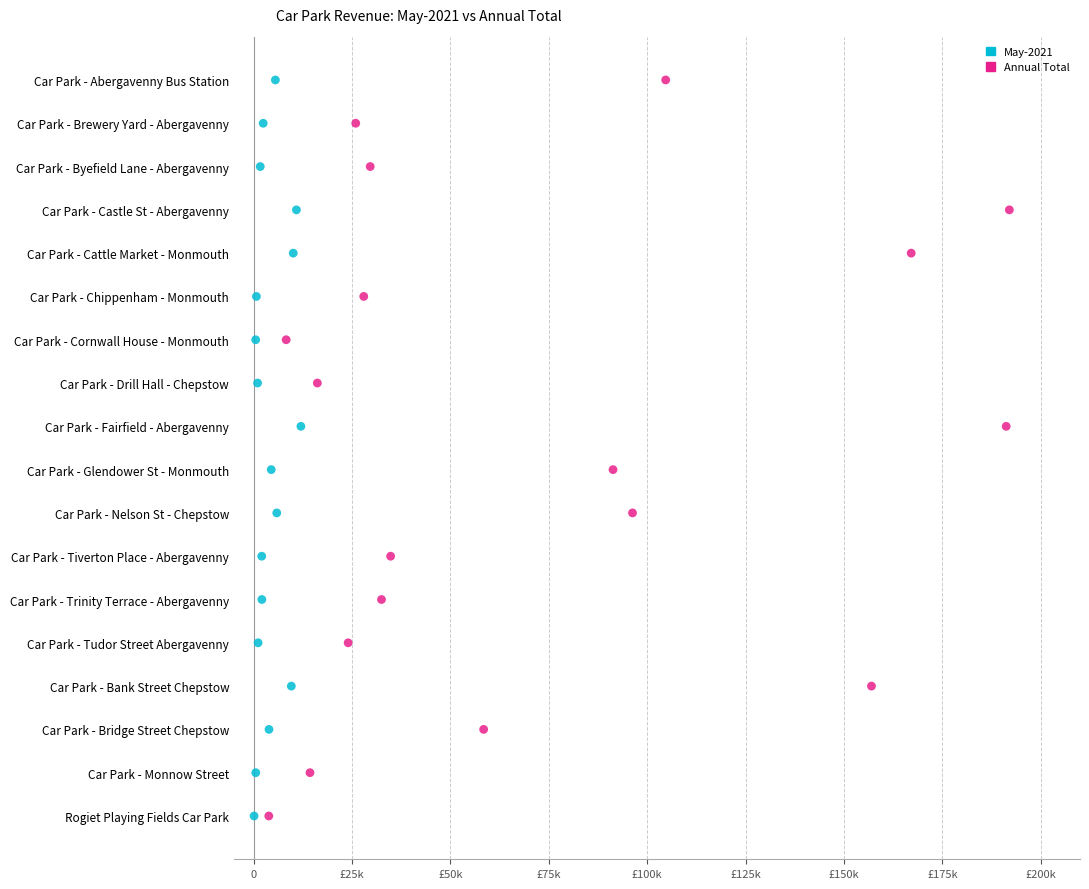

What are all the series names shown in the legend?

May-2021, Annual Total